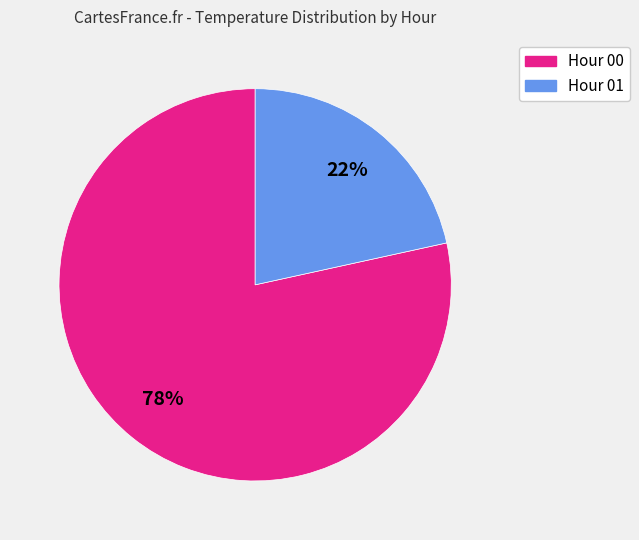

How many slices are in this pie chart?

2